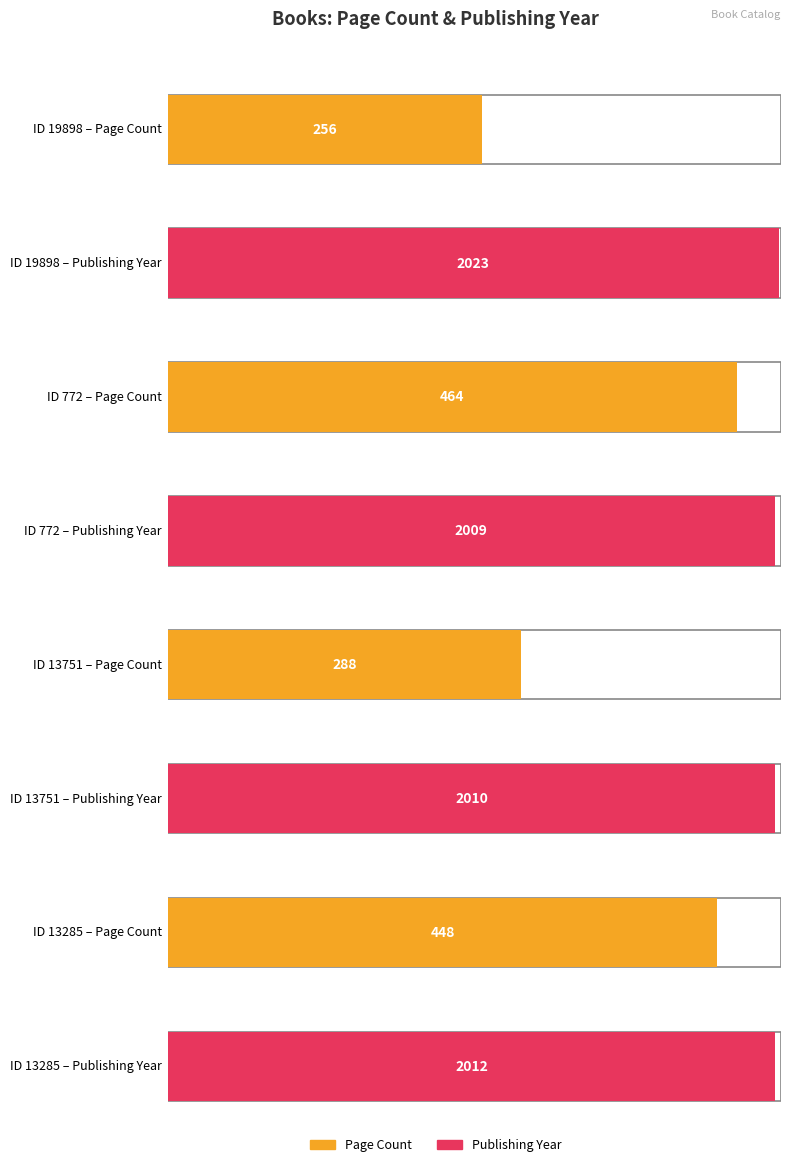

How many values in the pageCount series are below 448?

2